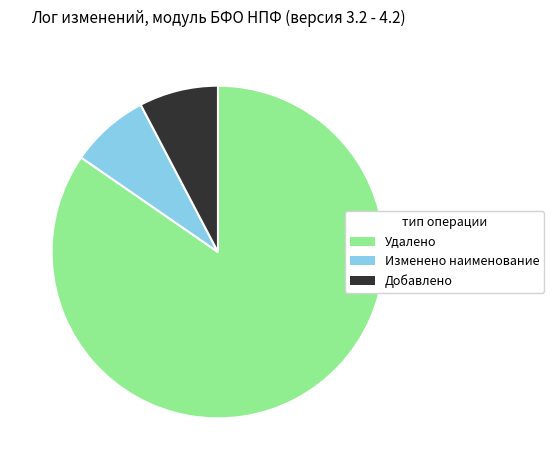

Do Удалено and Изменено наименование together represent more than half of the pie?

Yes